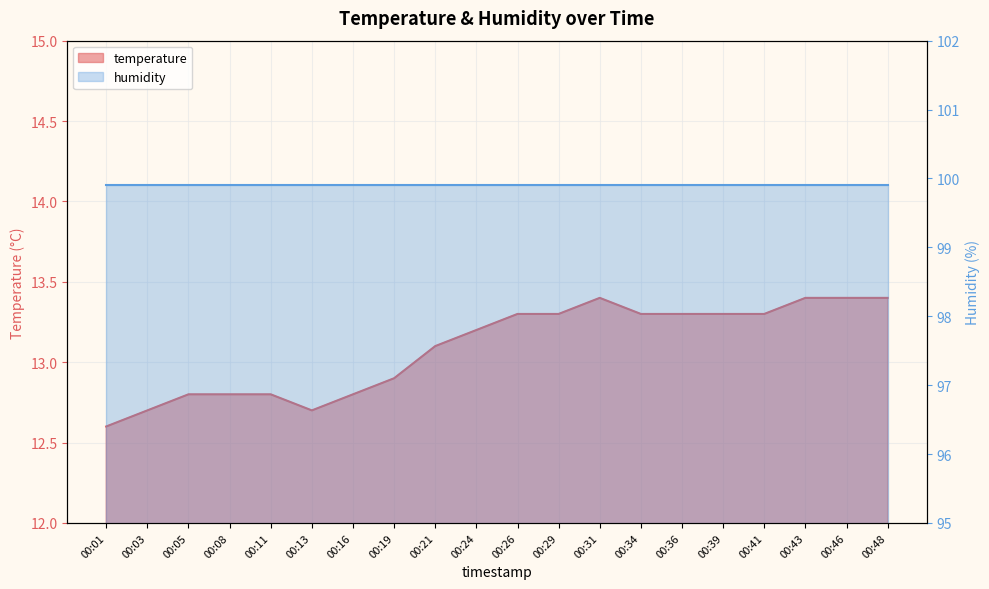

Between 00:29 and 00:39, which is larger?

00:29